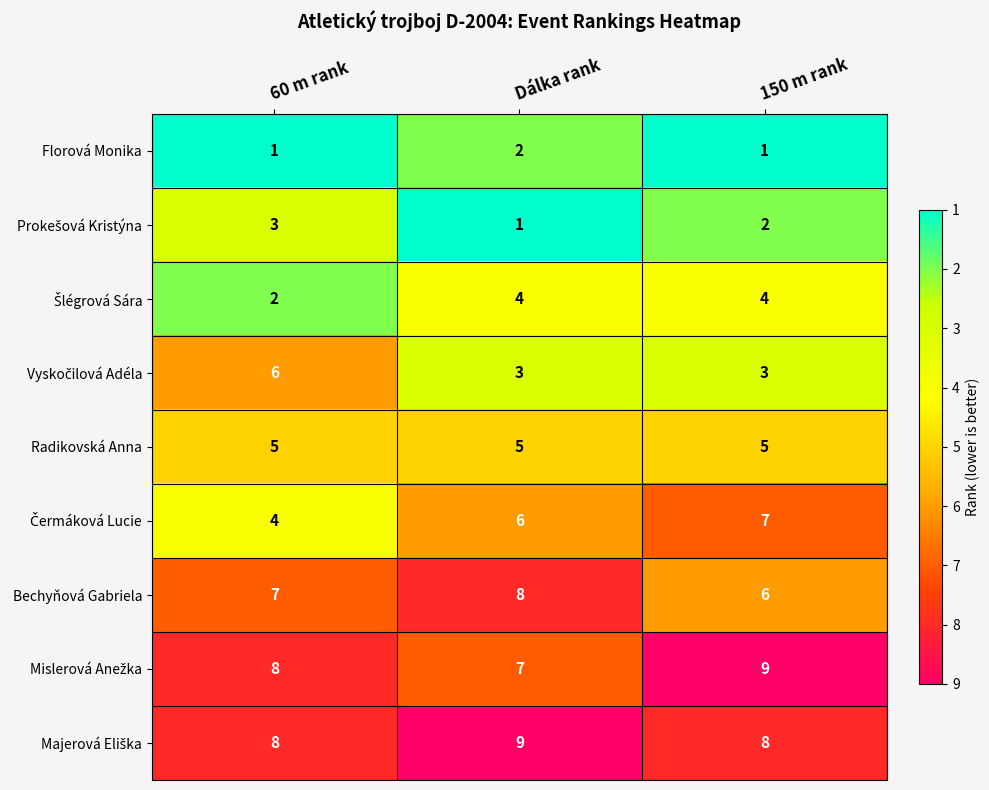

What is the spread (max minus min) of values at 150 m rank?

8